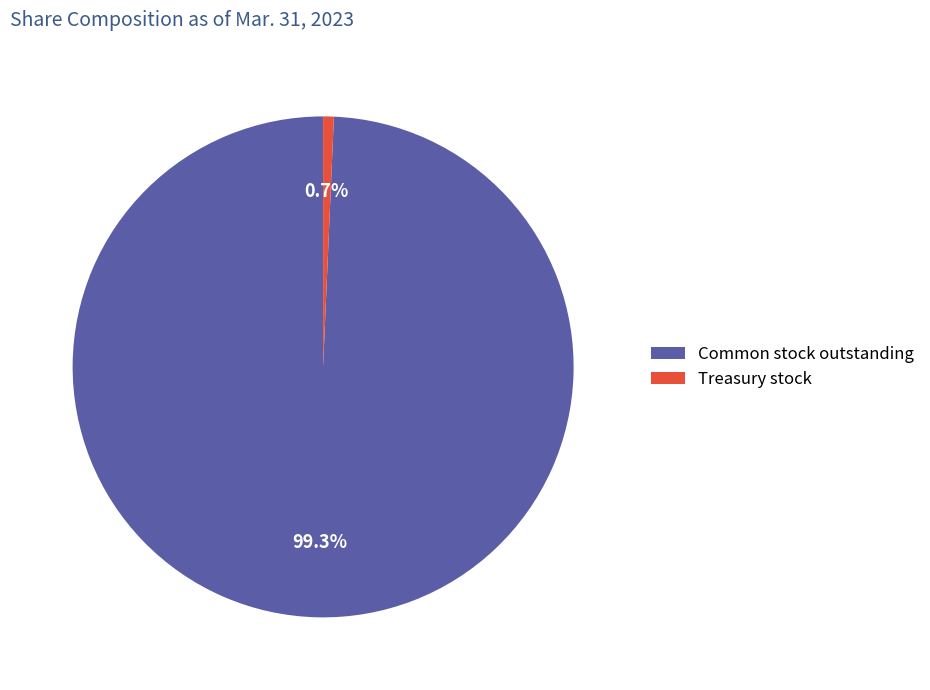

What percentage is NOT represented by Common stock outstanding?

0.7%